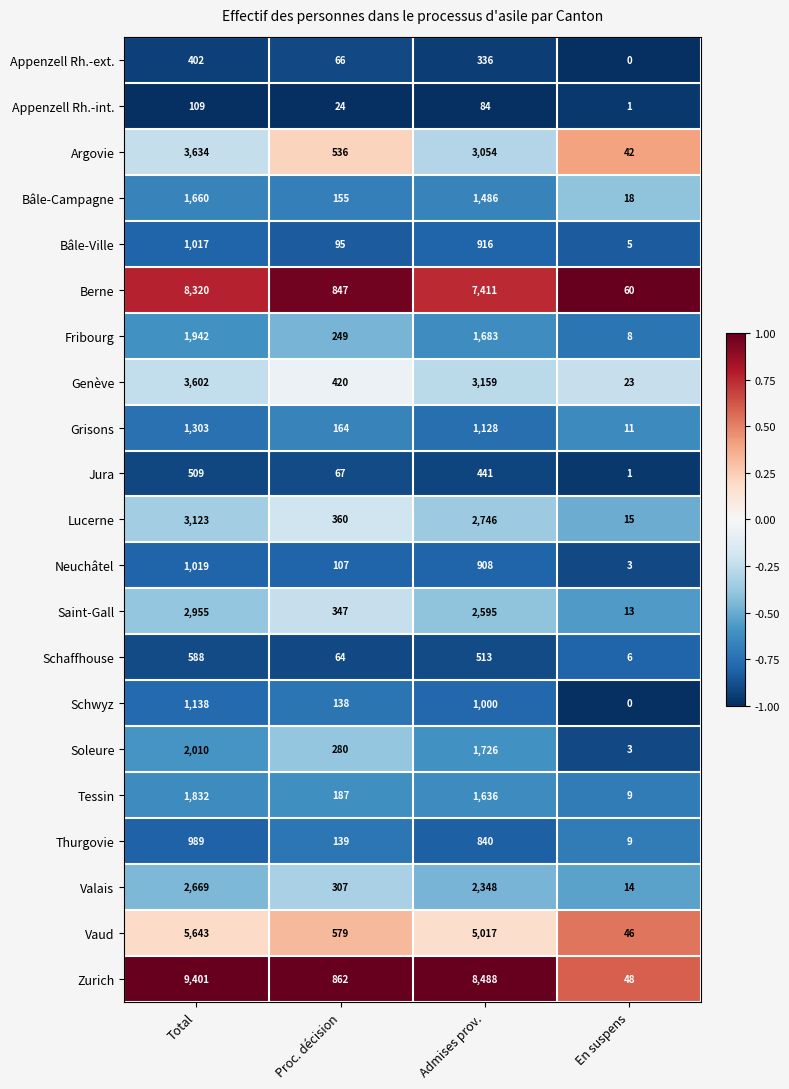

What is the difference between the second highest and second lowest values in the Grisons series?

964